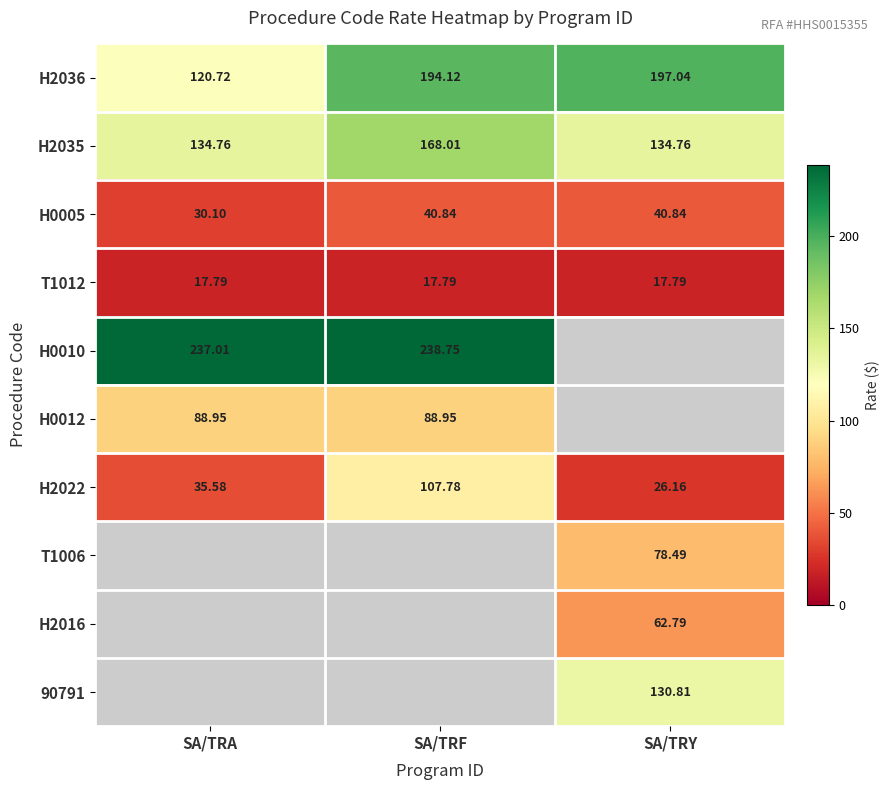

How many data points does each series have?

3